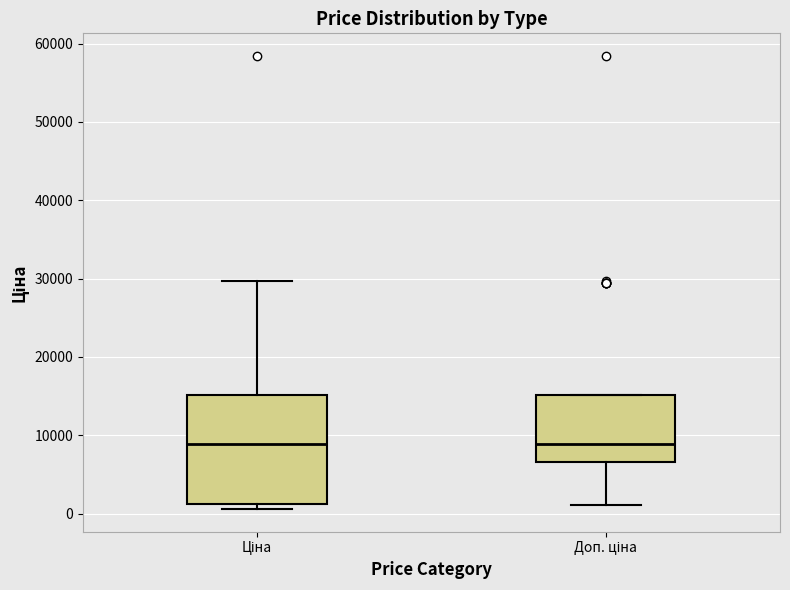

Reading left to right, read every box against the y-axis: the position of its median line, the range the box covers, and the ends of its whiskers. The values are not printed on the chart, so give them approximately, as read against the axis.

Ціна: median 9000, box 1000 to 15000, whiskers 1000 (just below the box's lower edge) to 30000
Доп. ціна: median 9000, box 7000 to 15000, whiskers 1000 to 15000